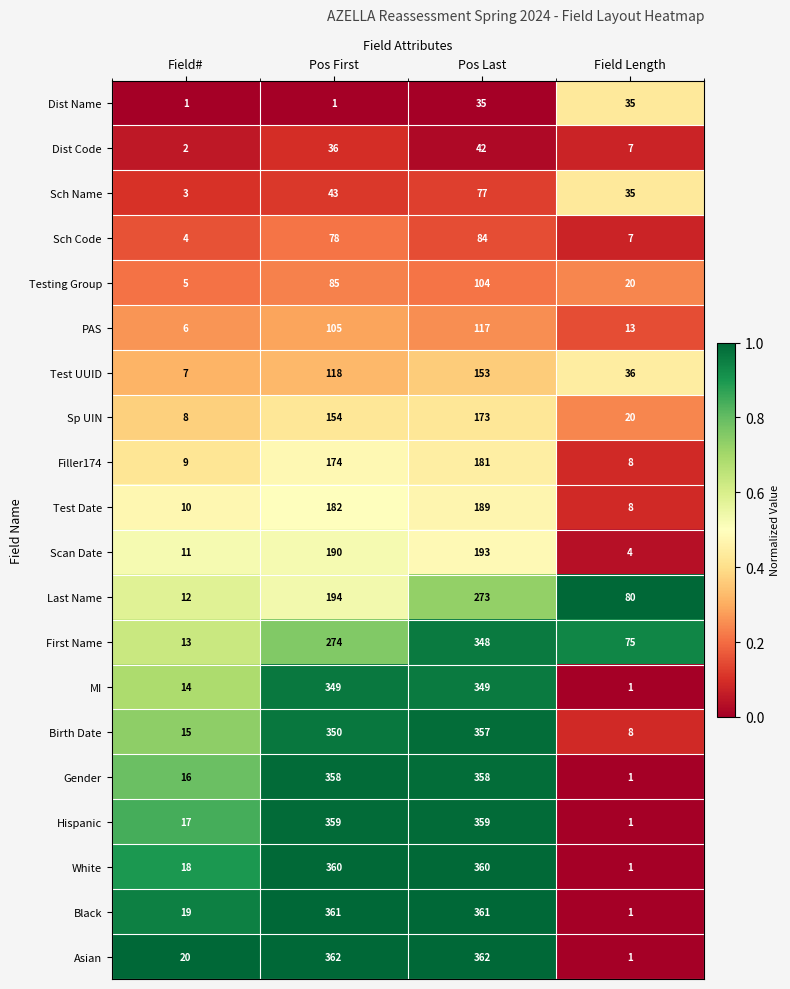

List the series in order of their peak value, highest first.

Asian, Black, White, Hispanic, Gender, Birth Date, MI, First Name, Last Name, Scan Date, Test Date, Filler174, Sp UIN, Test UUID, PAS, Testing Group, Sch Code, Sch Name, Dist Code, Dist Name